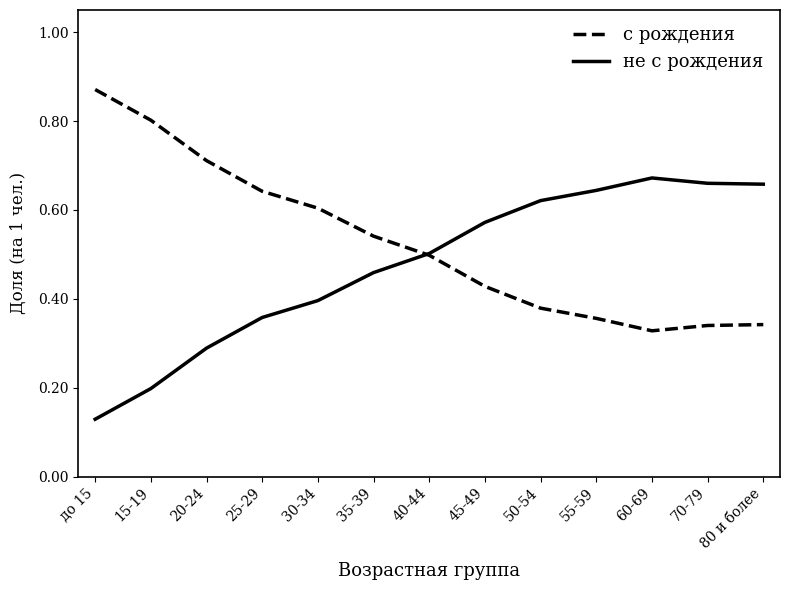

What position from the right is 55-59?

4